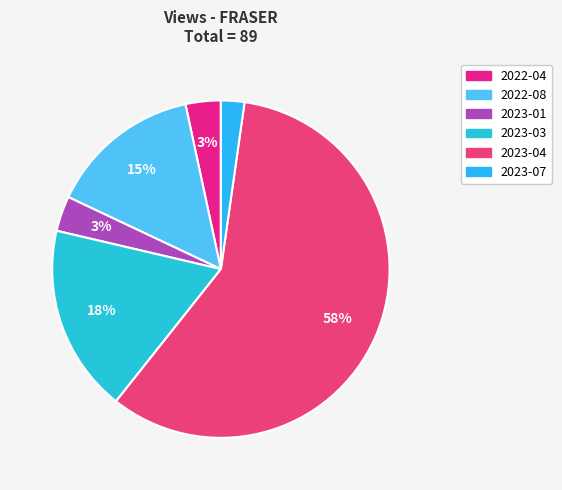

What percentage is the 2023-07 slice, to the nearest percent?

2%